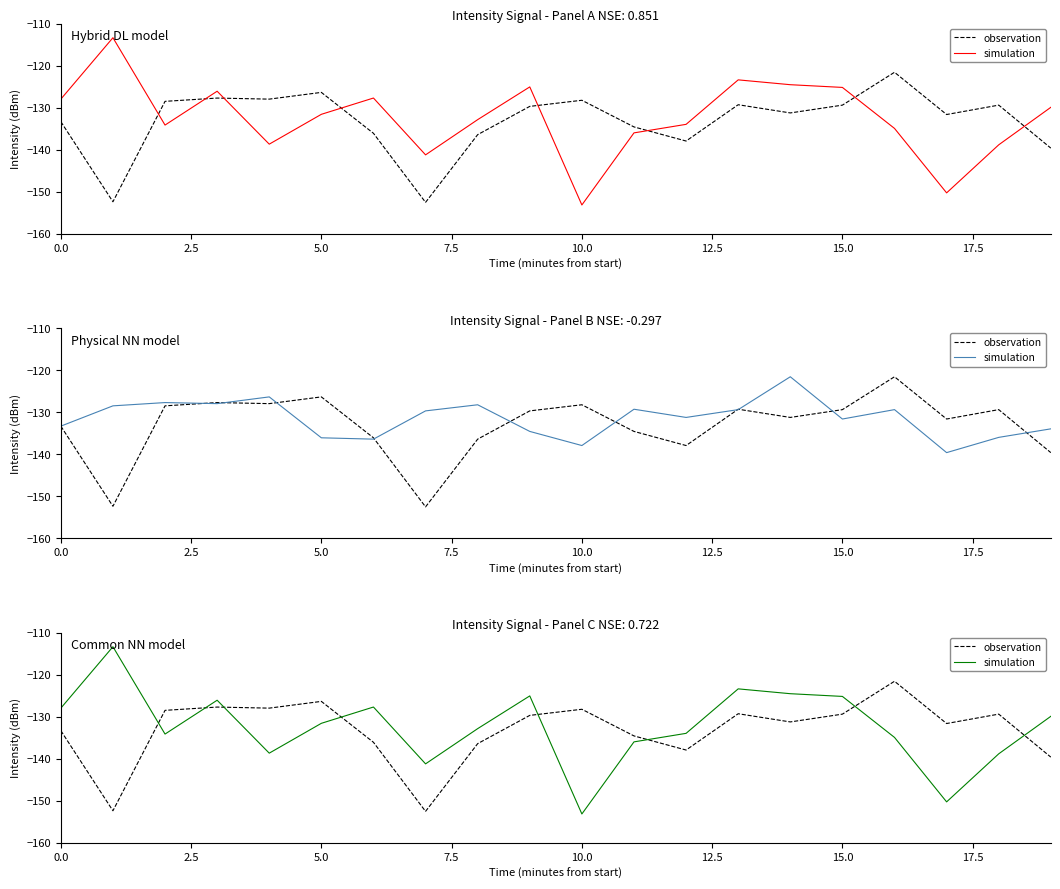

What is the highest value of the observation series?

-121.6